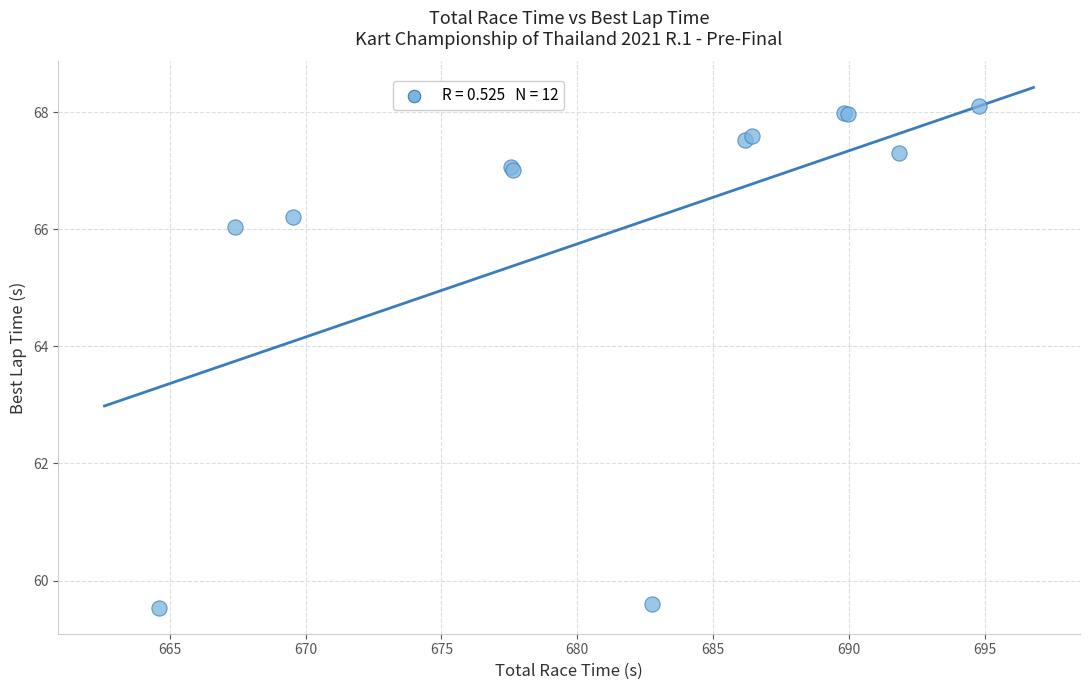

What Y value in the scatter plot is closest to 63?

66.0